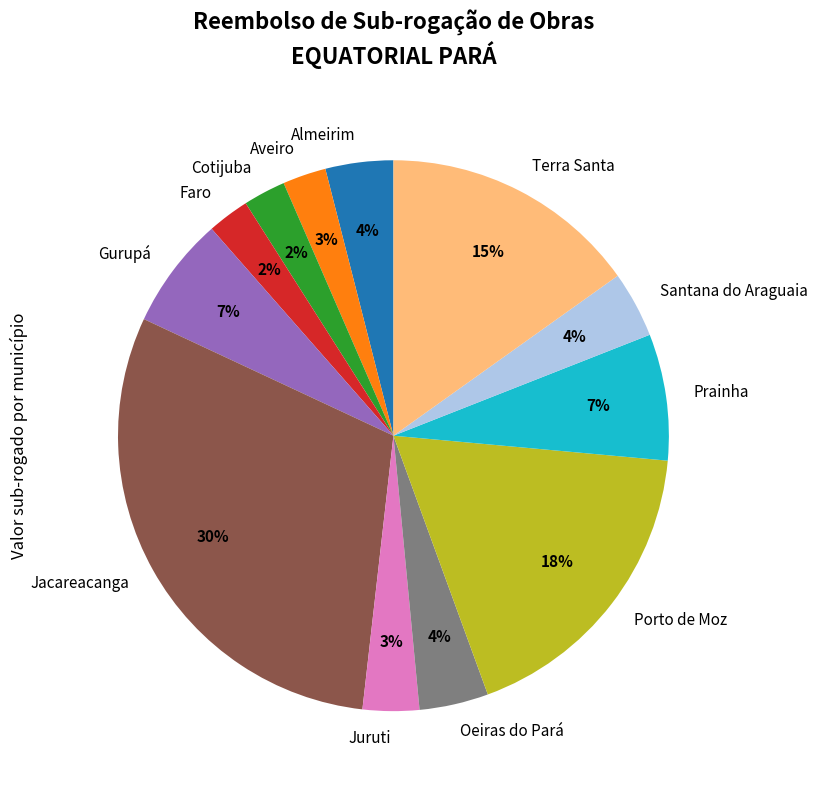

Between Porto de Moz and Aveiro, which is larger?

Porto de Moz